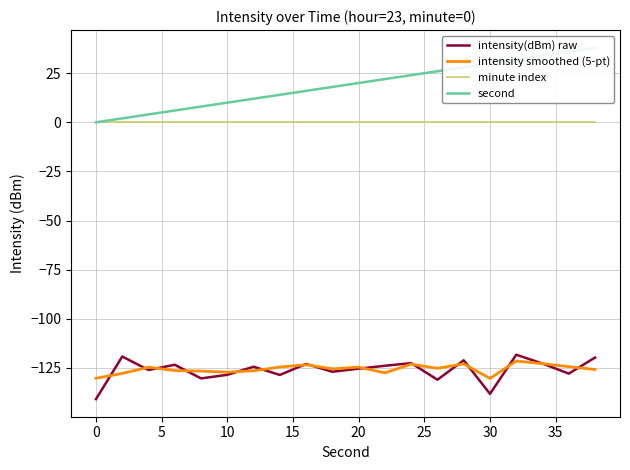

True or false: minute index and second cross at least once.

False